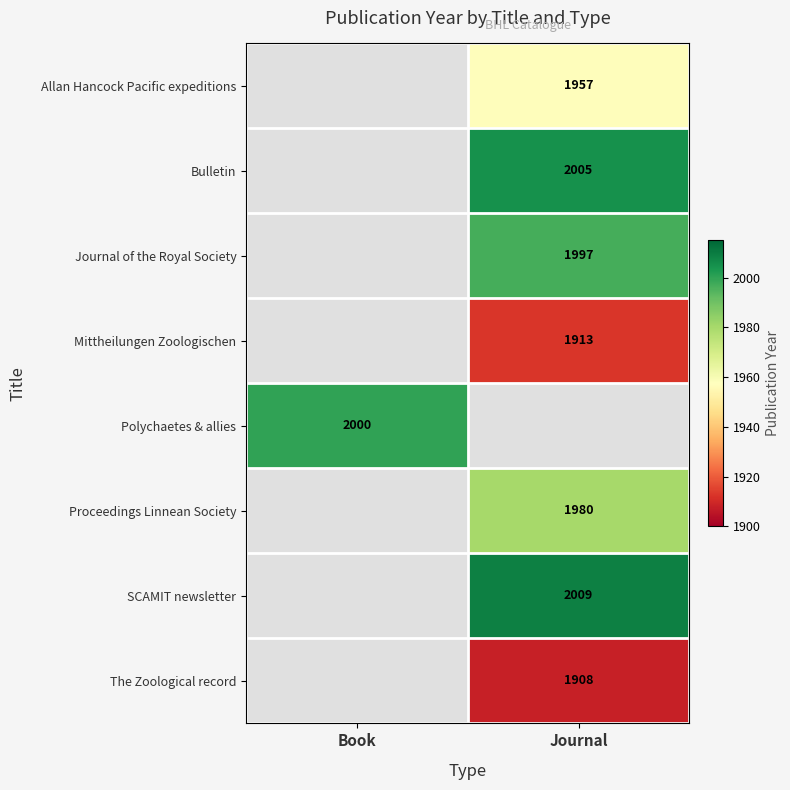

The value of Bulletin at Journal is 2005. True or false?

True